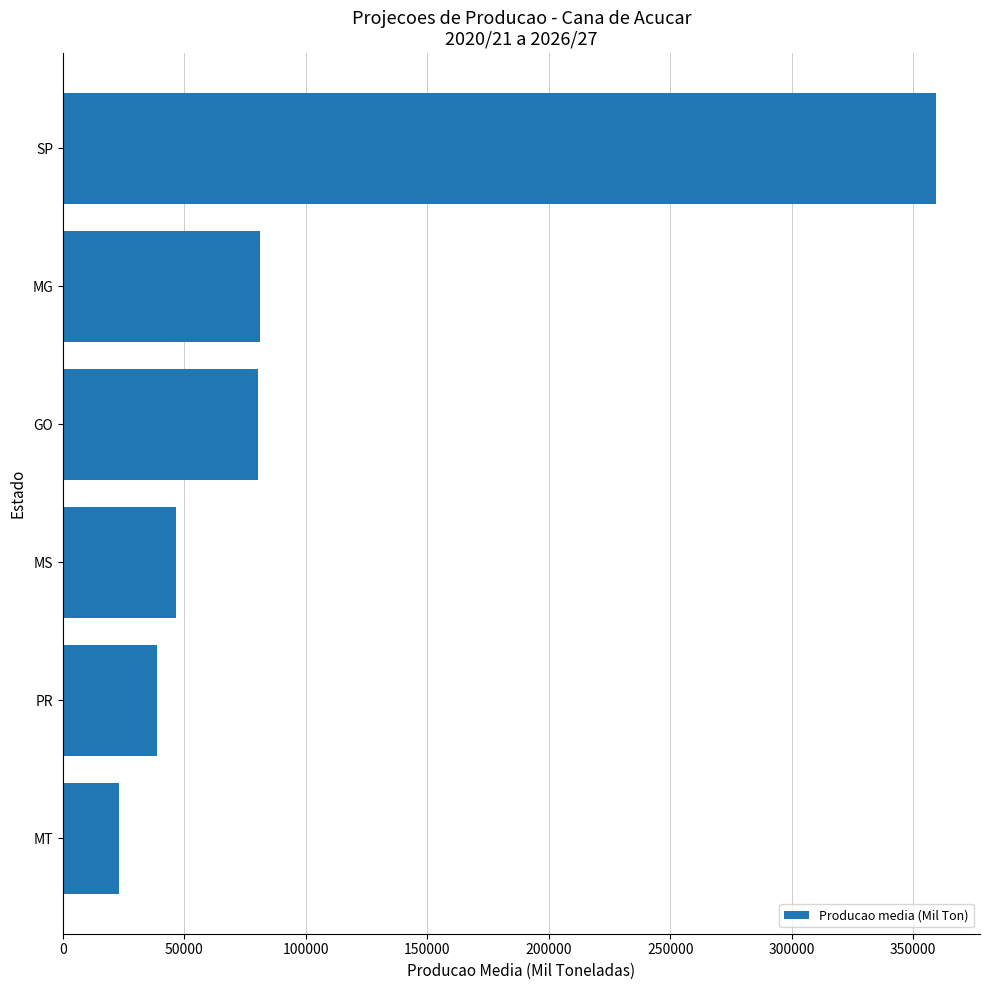

What is the sum of all values?

628927.8